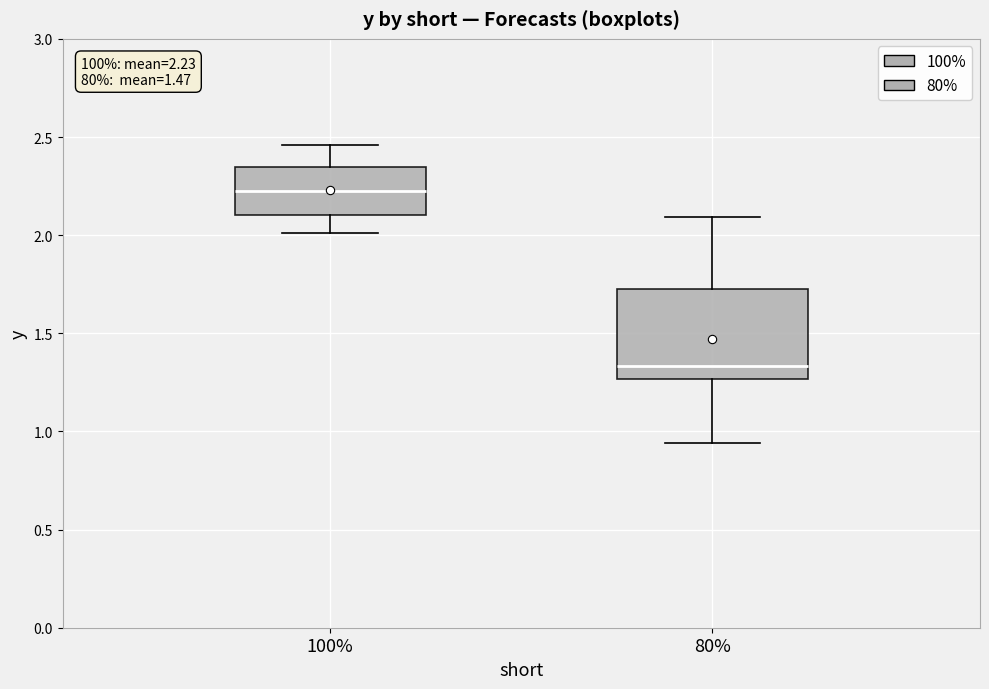

Comparing the boxes themselves (not the whiskers), which one is the tallest?

80%